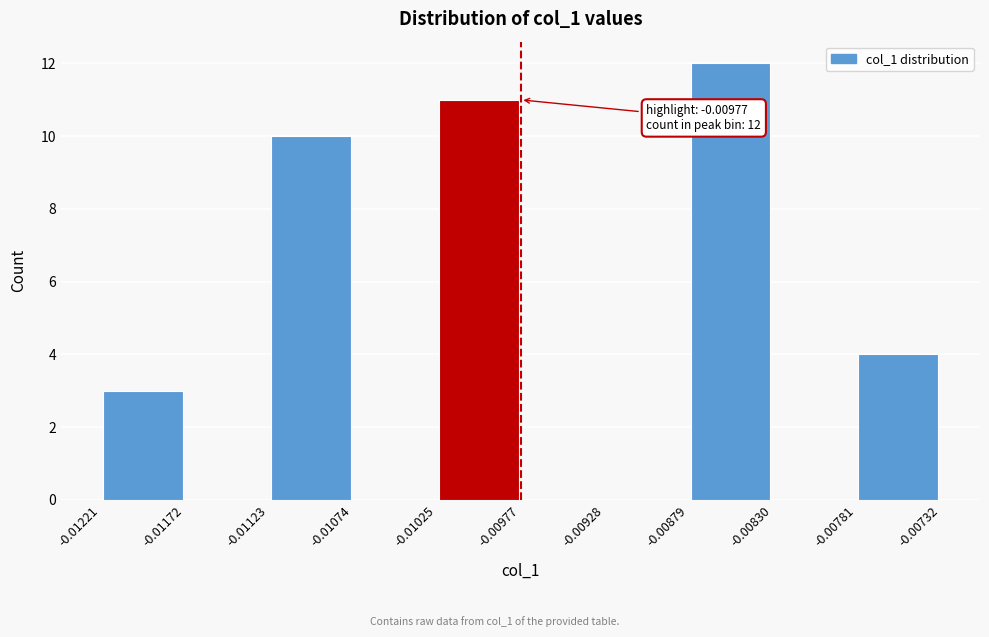

Over which range of the x-axis is the bar tallest?

-0.00879 to -0.00830